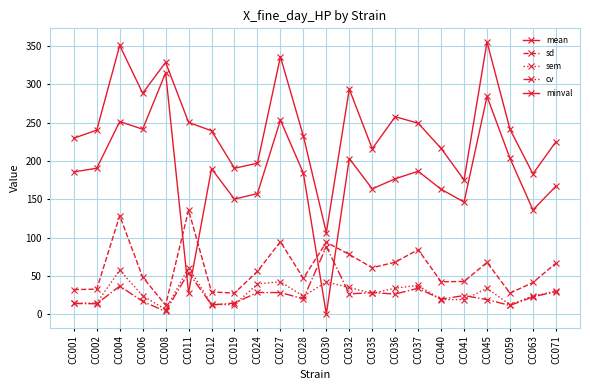

Where do minval and cv first cross each other?

CC008 and CC011